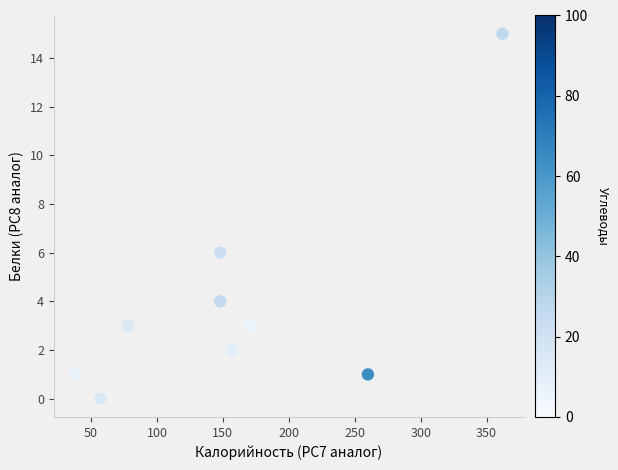

What is the average X value?

158